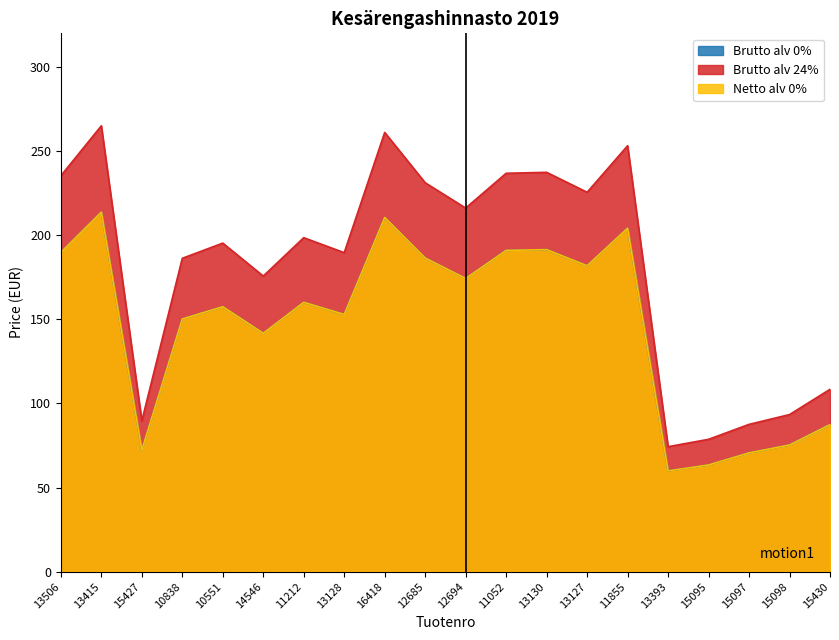

Reading left to right, what are all the values shown in this chart?

Brutto alv 0%: 13506=189.8	13415=213.7	15427=72.3	10838=150.2	10551=157.5	14546=141.7	11212=160.1	13128=152.9	16418=210.6	12685=186.4	12694=174.3	11052=191.0	13130=191.4	13127=181.9	11855=204.2	13393=59.9	15095=63.4	15097=70.6	15098=75.3	15430=87.4
Brutto alv 24%: 13506=235.3	13415=265.0	15427=89.6	10838=186.3	10551=195.3	14546=175.7	11212=198.5	13128=189.6	16418=261.1	12685=231.2	12694=216.1	11052=236.8	13130=237.4	13127=225.5	11855=253.2	13393=74.3	15095=78.7	15097=87.5	15098=93.4	15430=108.4
Netto alv 0%: 13506=189.8	13415=213.7	15427=72.3	10838=150.2	10551=157.5	14546=141.7	11212=160.1	13128=152.9	16418=210.6	12685=186.4	12694=174.3	11052=191.0	13130=191.4	13127=181.9	11855=204.2	13393=59.9	15095=63.4	15097=70.6	15098=75.3	15430=87.4